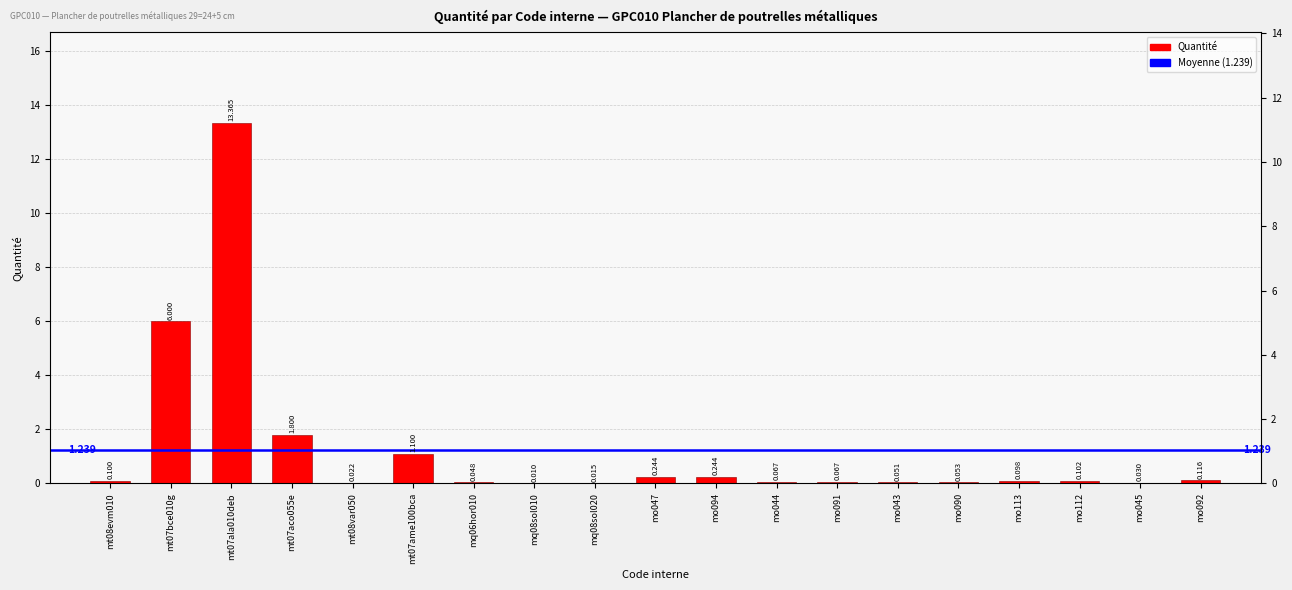

Reading left to right, what are all the values shown in this chart?

0.1	6.0	13.4	1.8	0.0	1.1	0.0	0.0	0.0	0.2	0.2	0.1	0.1	0.1	0.1	0.1	0.1	0.0	0.1